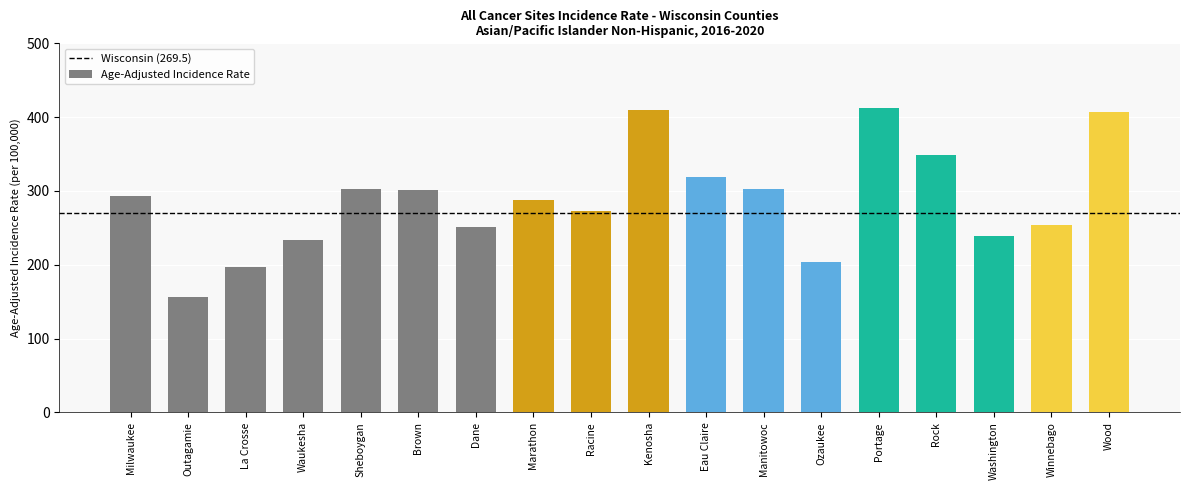

Approximately how many times larger is the value at Kenosha compared to Portage?

1.0